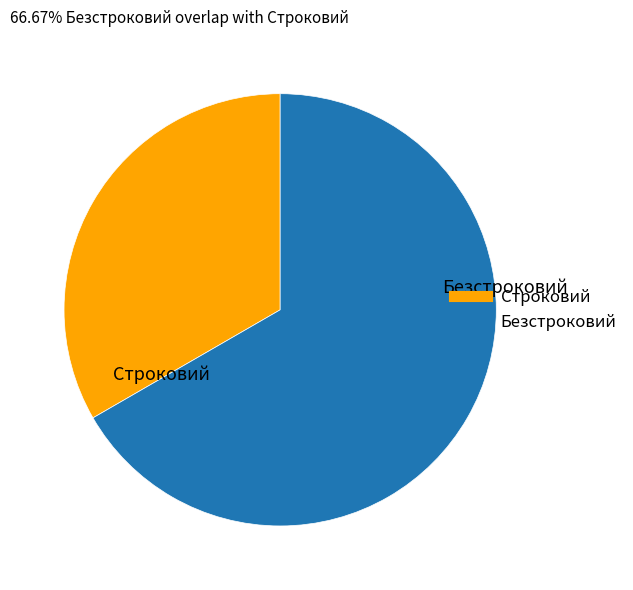

Is there any slice that represents more than half of the pie?

Yes